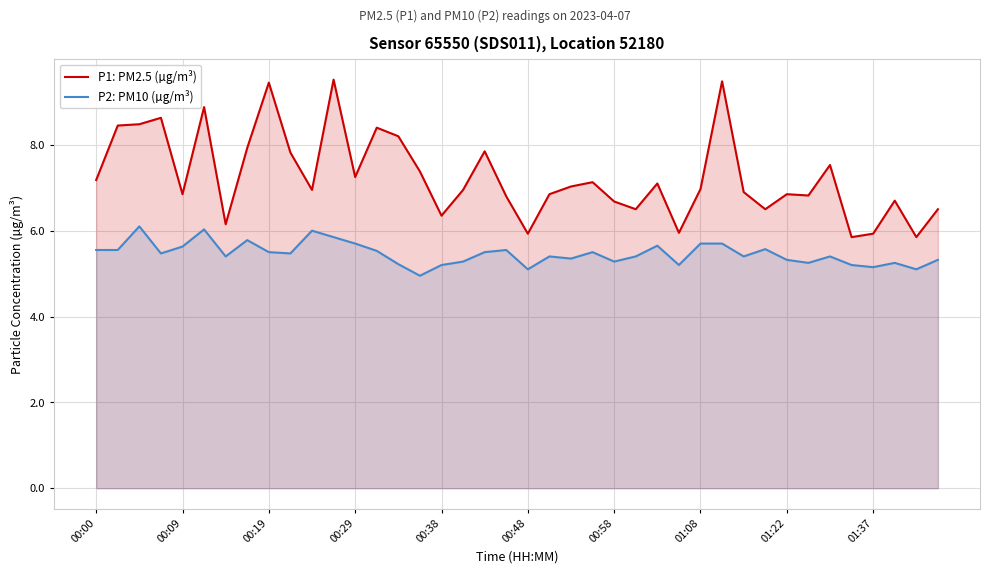

What are all the series names shown in the legend?

P1: PM2.5 (µg/m³), P2: PM10 (µg/m³)